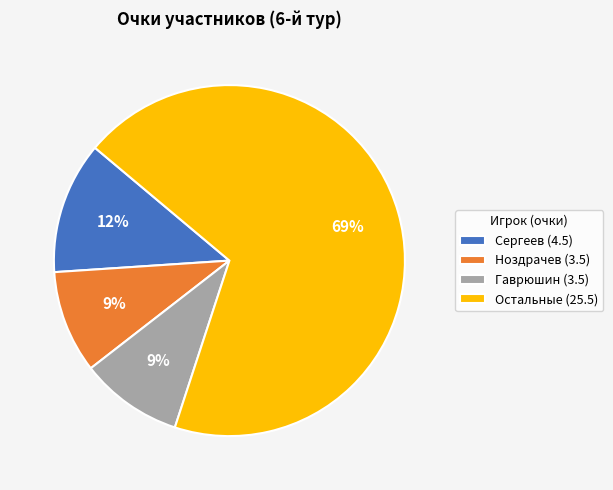

What is the ratio of the value at Ноздрачев (3.5) to the value at Гаврюшин (3.5)?

1.0